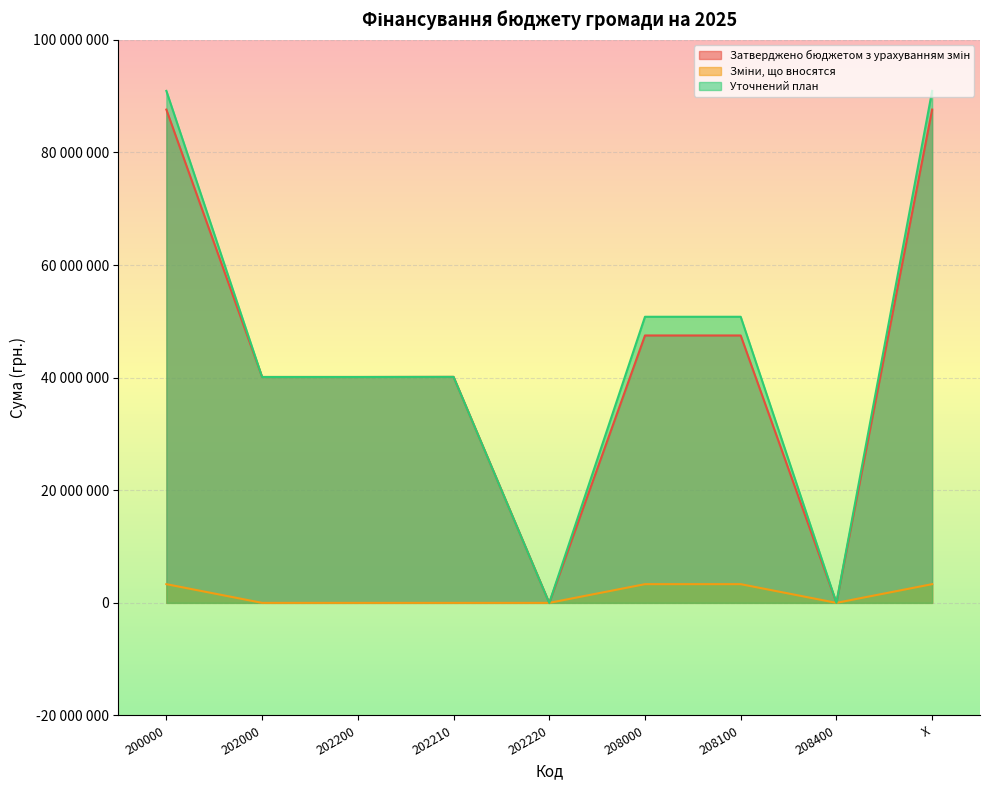

What is the difference between the Затверджено бюджетом з урахуванням змін values at 202000 and 208100?

7372610